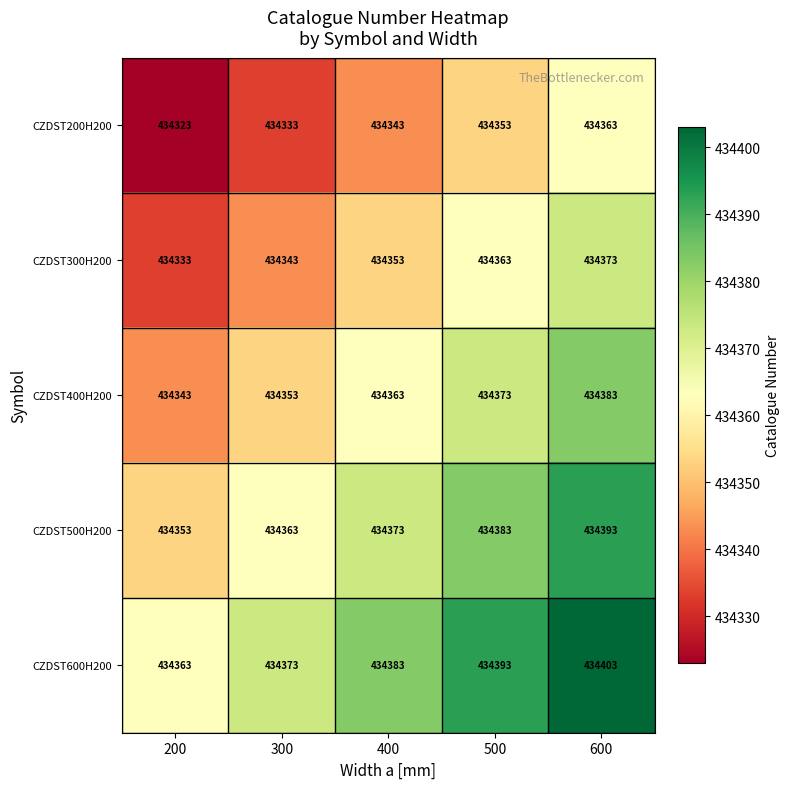

How many distinct data groups are displayed?

5